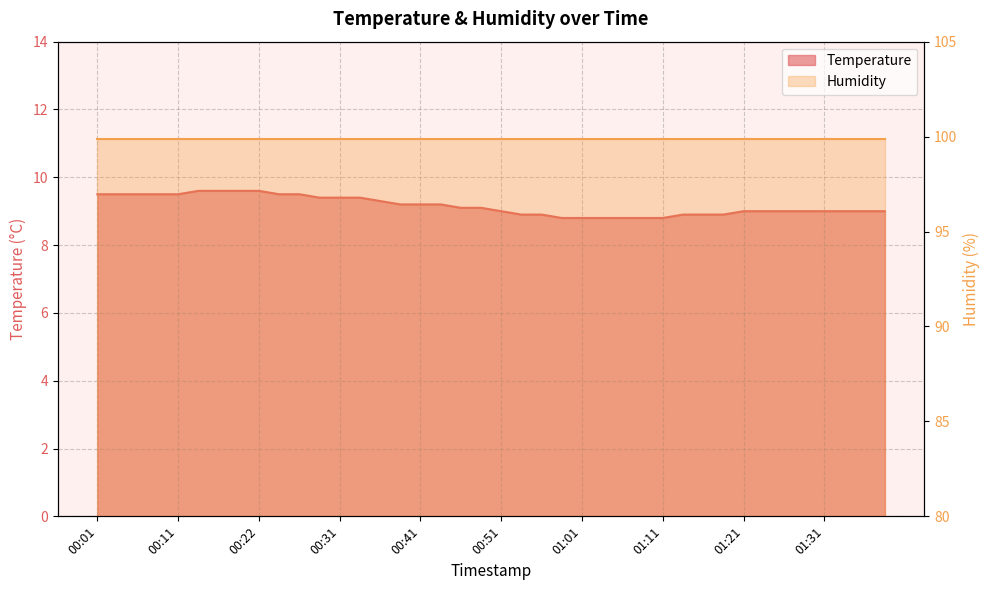

Count the values in the range 8 to 9.

20